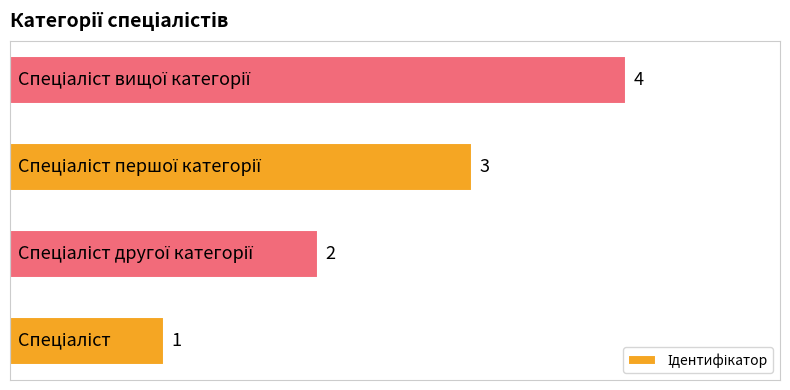

What is the greatest value displayed?

4